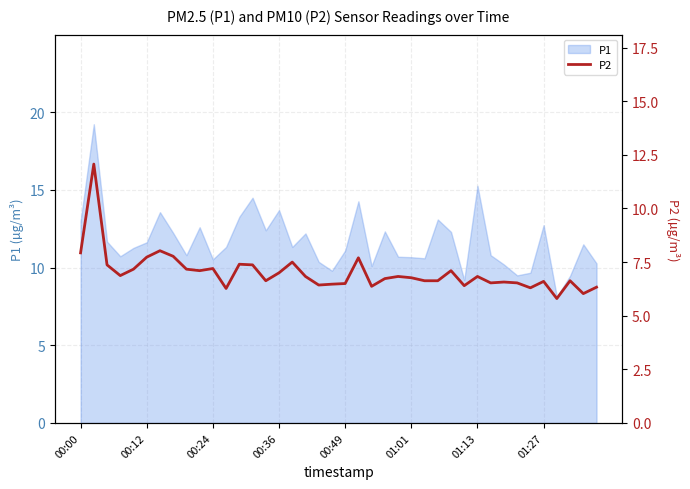

What is the lowest value of the P1 series?

8.1